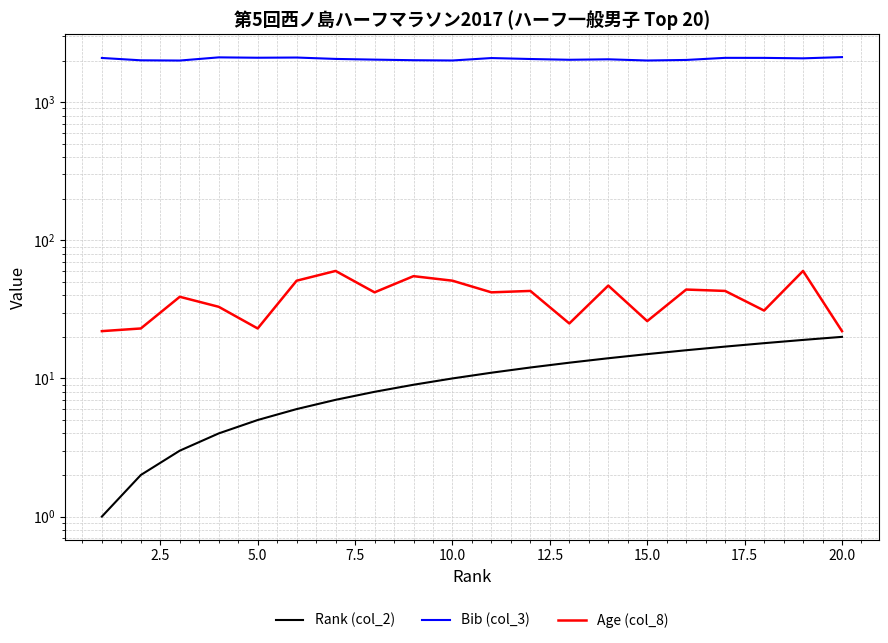

Count the number of categories in the chart.

20